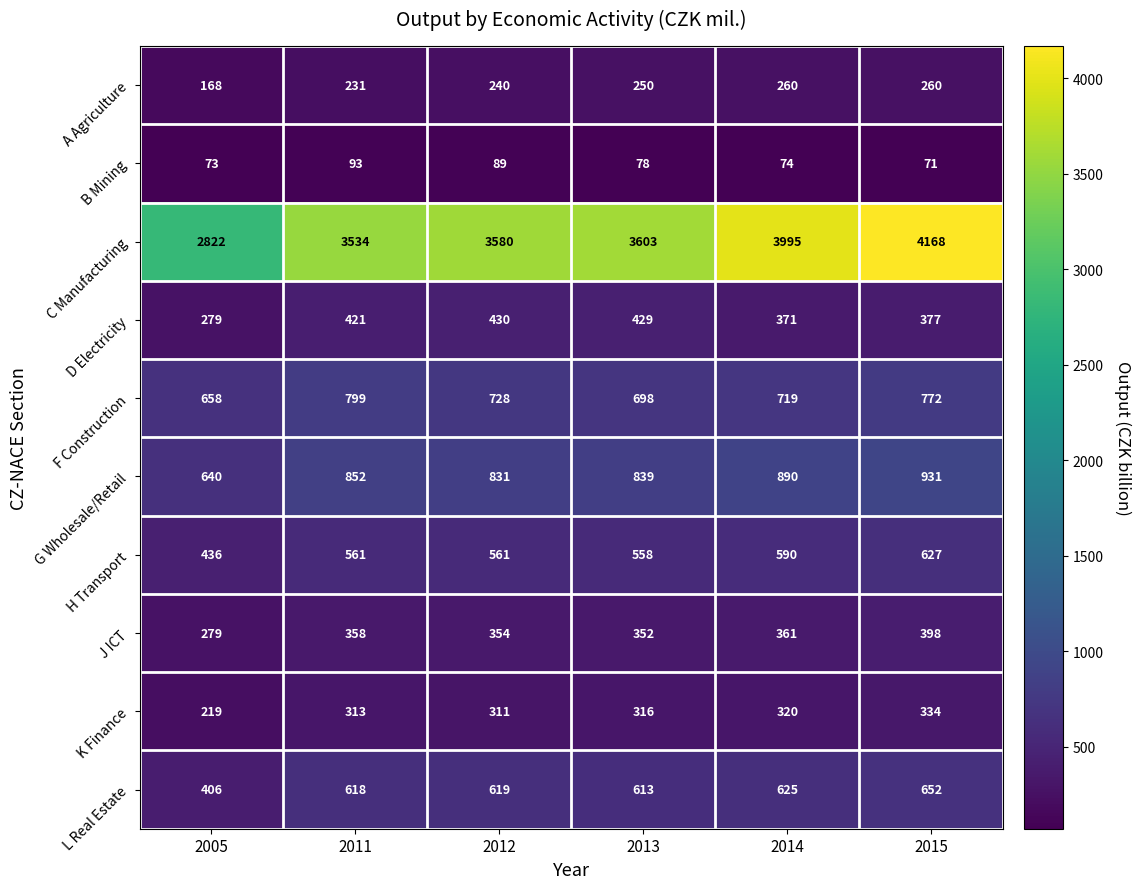

Which series has the largest total across all categories?

C Manufacturing